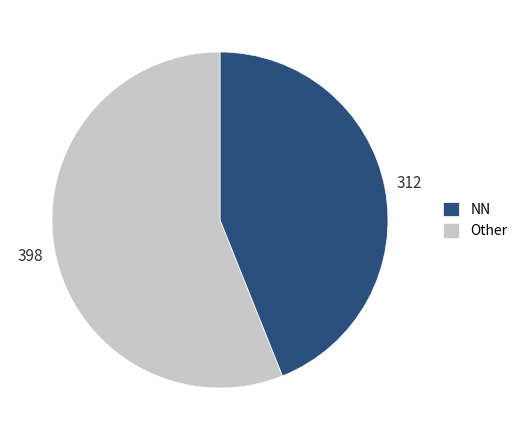

What is the ratio of the value at Other to the value at NN?

1.3